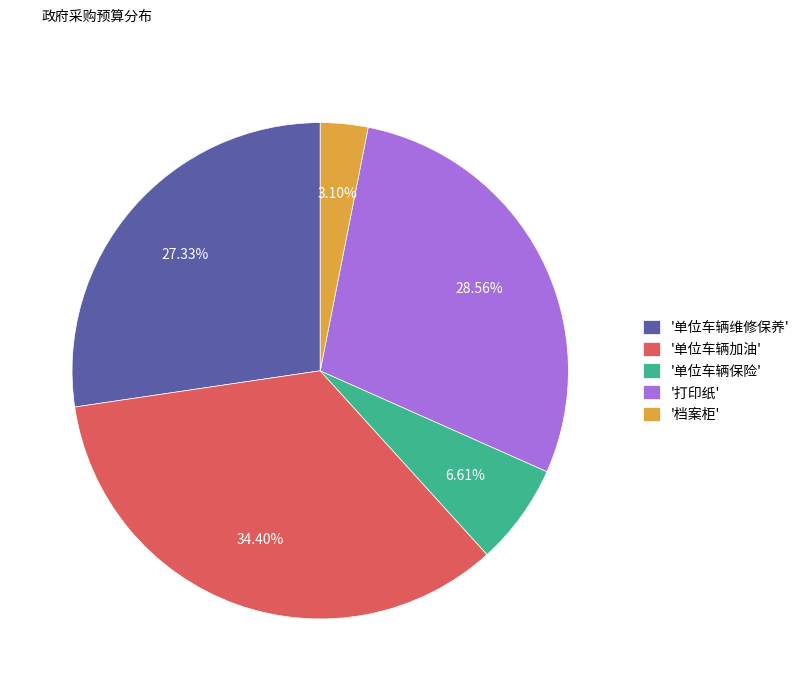

Which category has the smallest portion of the pie?

'档案柜'